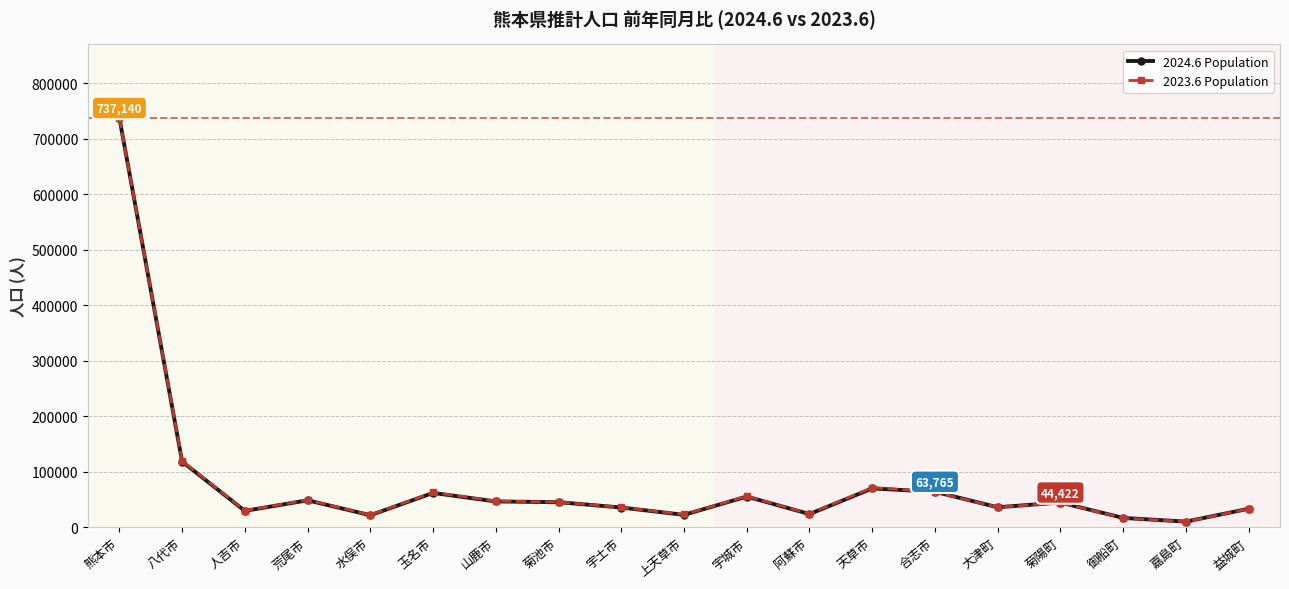

In 2024.6 Population, how many points are higher than both neighbors (excluding endpoints)?

5